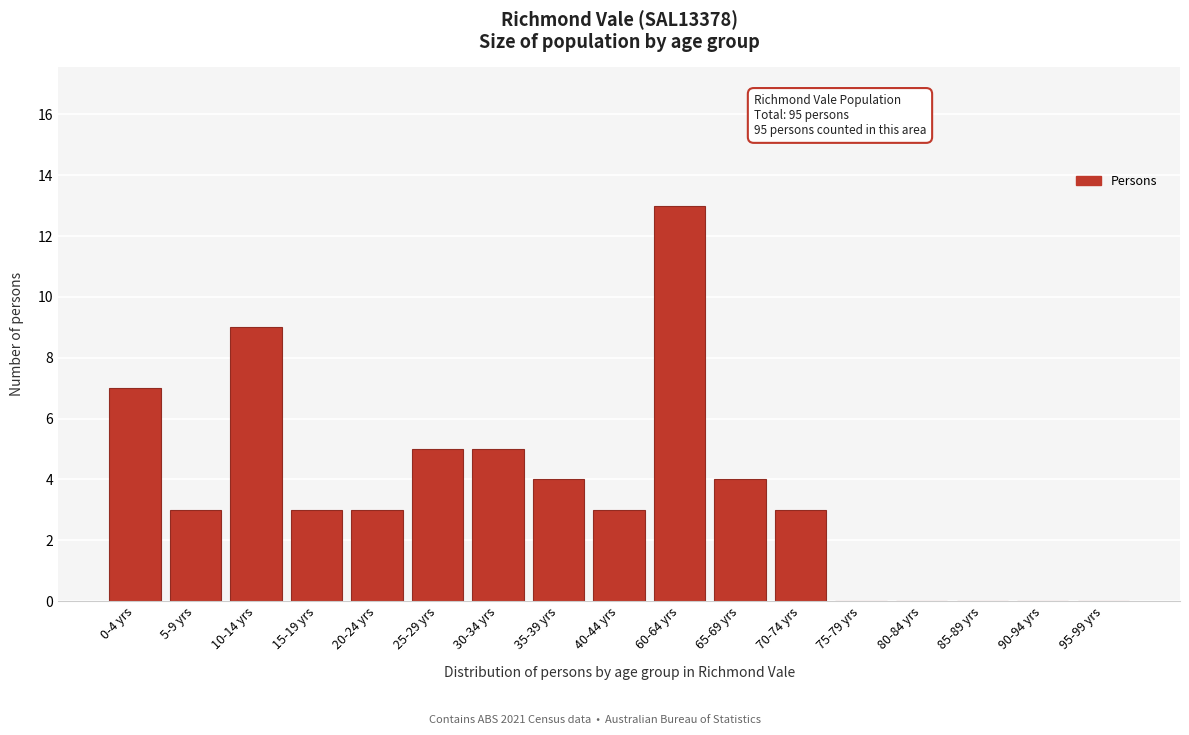

Reading left to right, extract all data points from this chart.

0-4 yrs=7	5-9 yrs=3	10-14 yrs=9	15-19 yrs=3	20-24 yrs=3	25-29 yrs=5	30-34 yrs=5	35-39 yrs=4	40-44 yrs=3	60-64 yrs=13	65-69 yrs=4	70-74 yrs=3	75-79 yrs=0	80-84 yrs=0	85-89 yrs=0	90-94 yrs=0	95-99 yrs=0